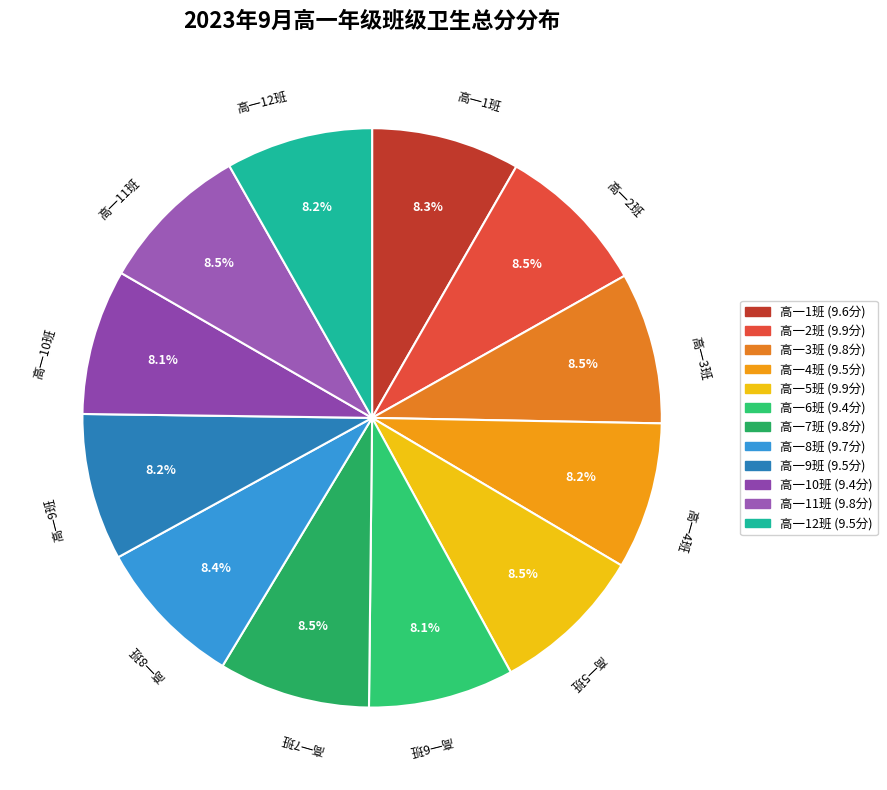

What percentage is NOT represented by 高一3班?

91.5%